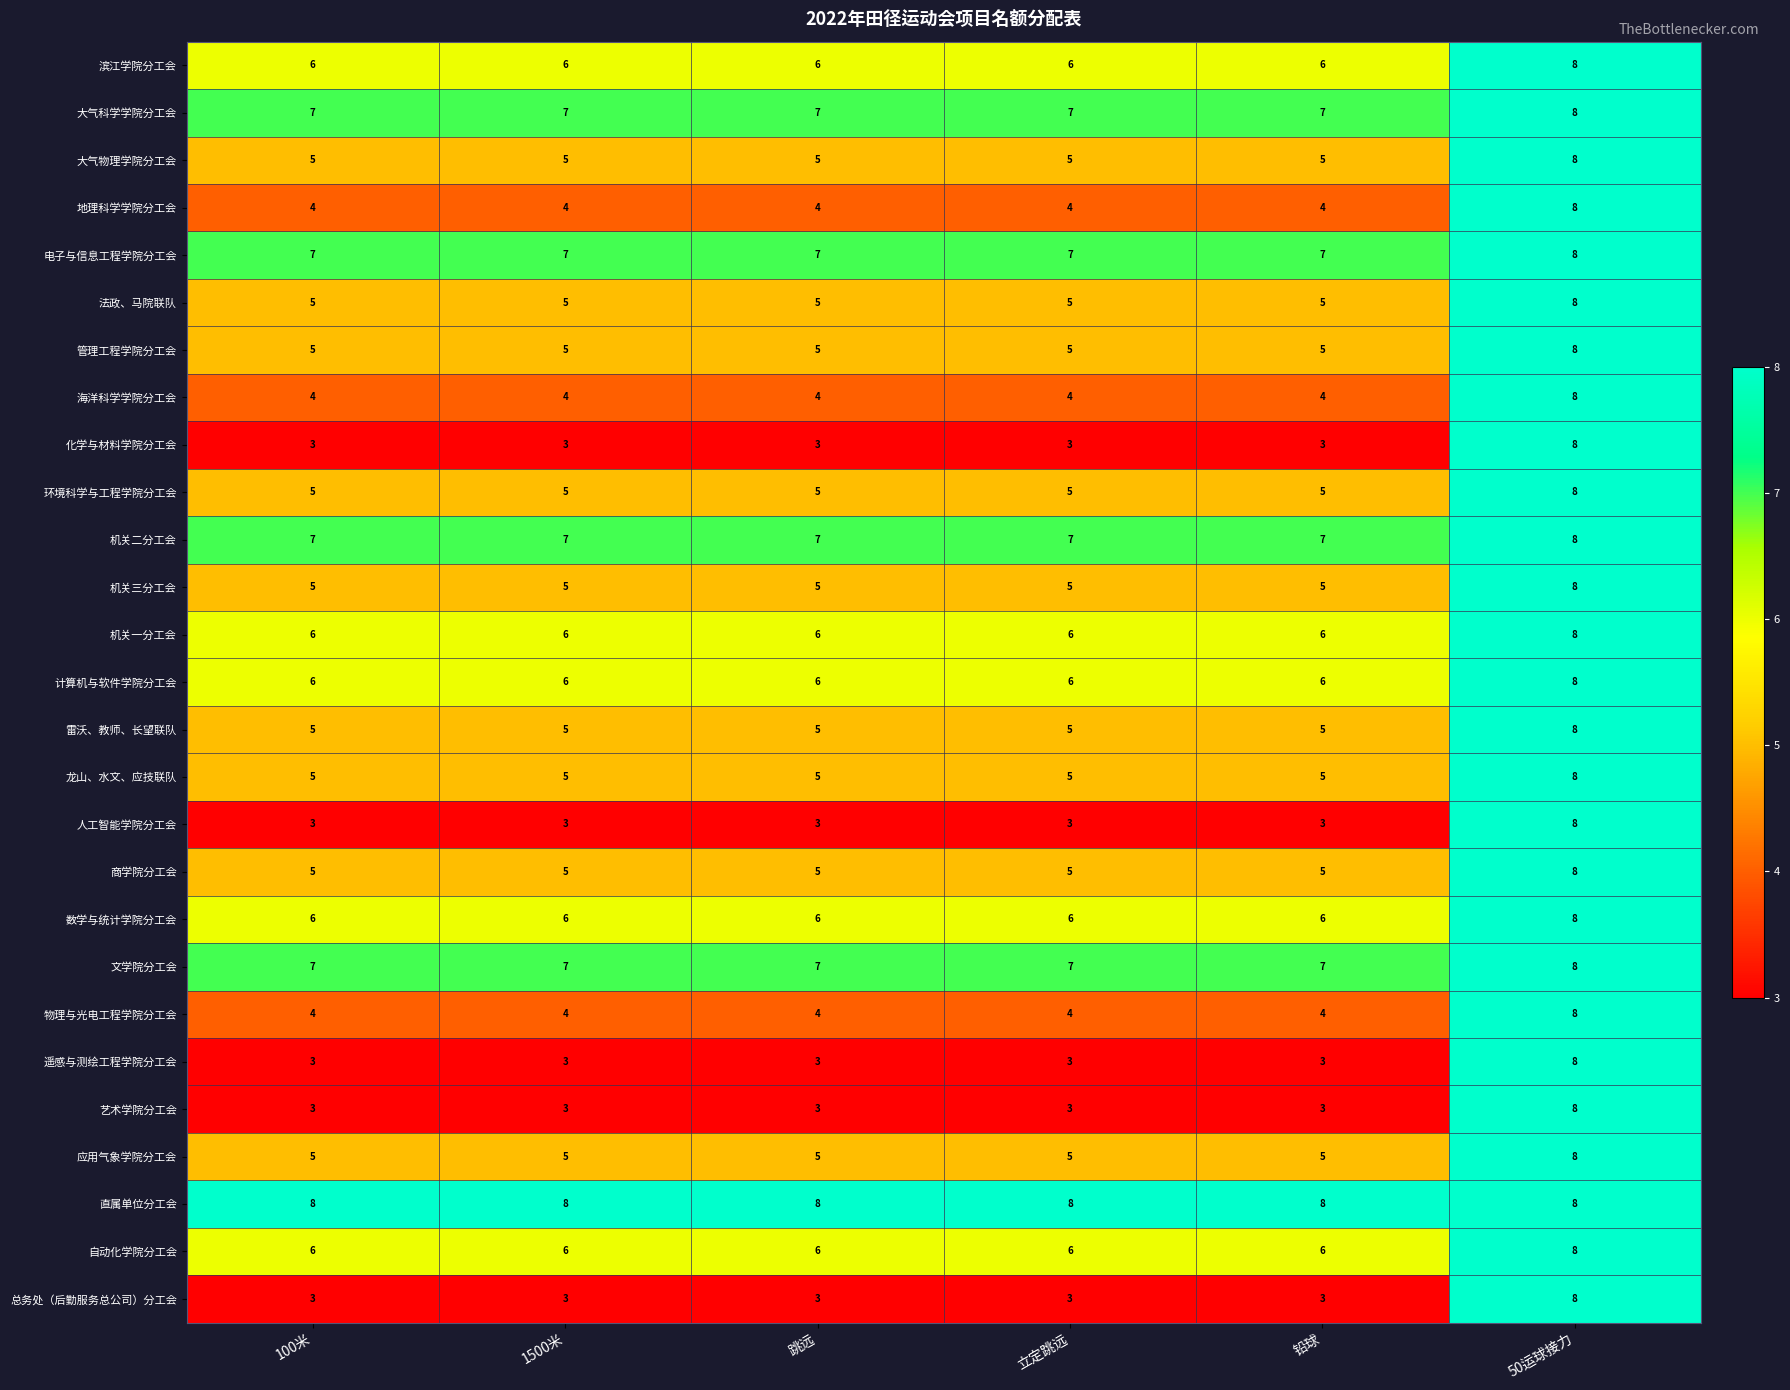

The 环境科学与工程学院分工会 series shows 5 at 100米. True or false?

True